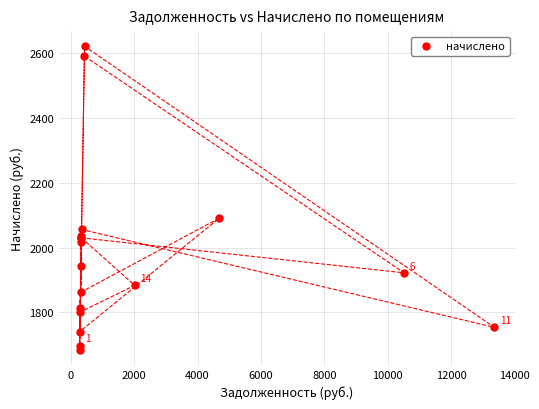

What Y value in the scatter plot is closest to 2153?

2090.9